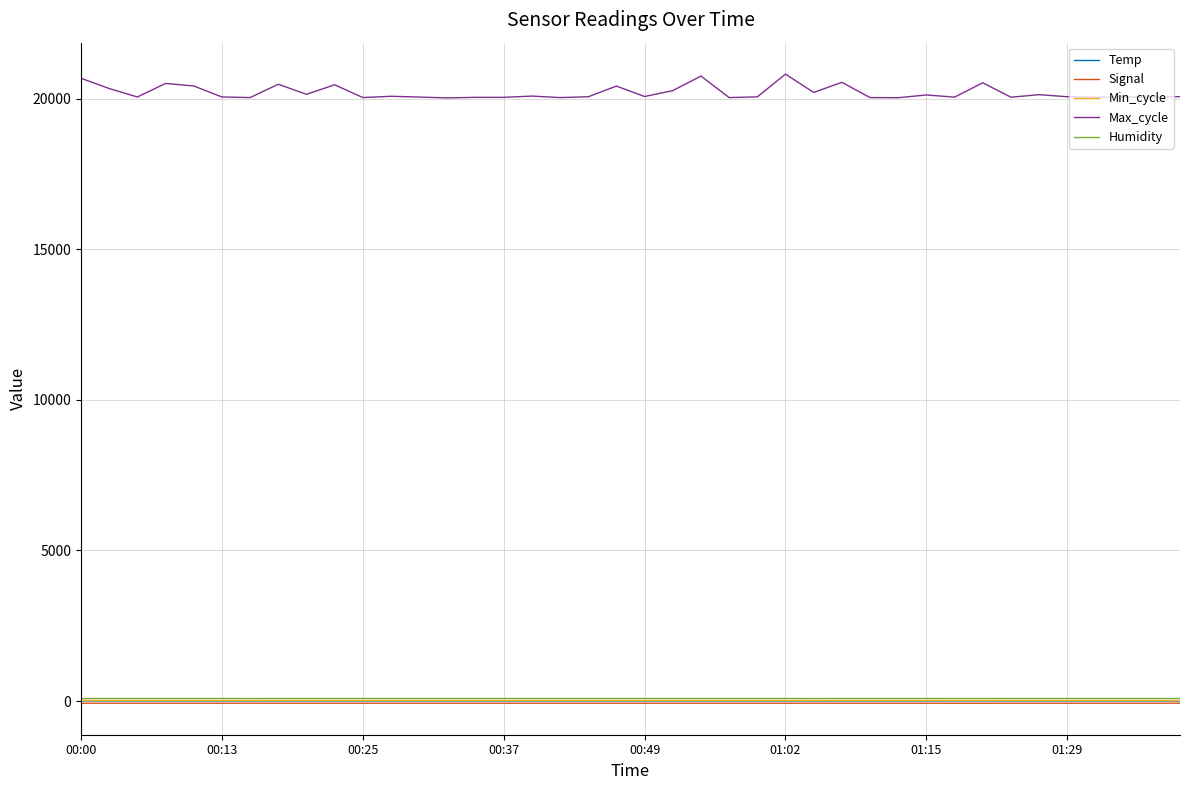

Which series has the widest spread of values?

Max_cycle